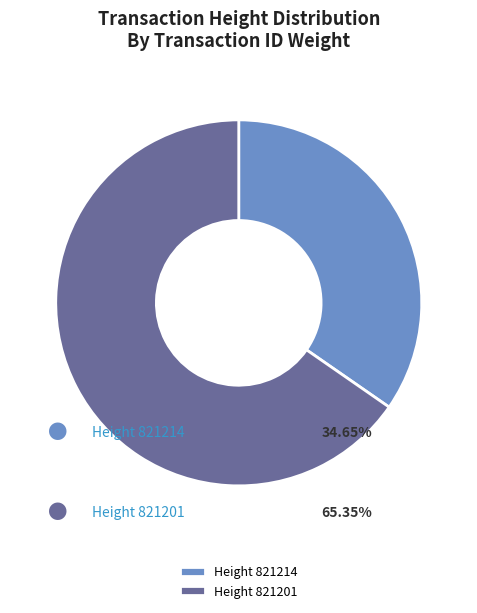

Is there any slice that represents more than half of the pie?

Yes